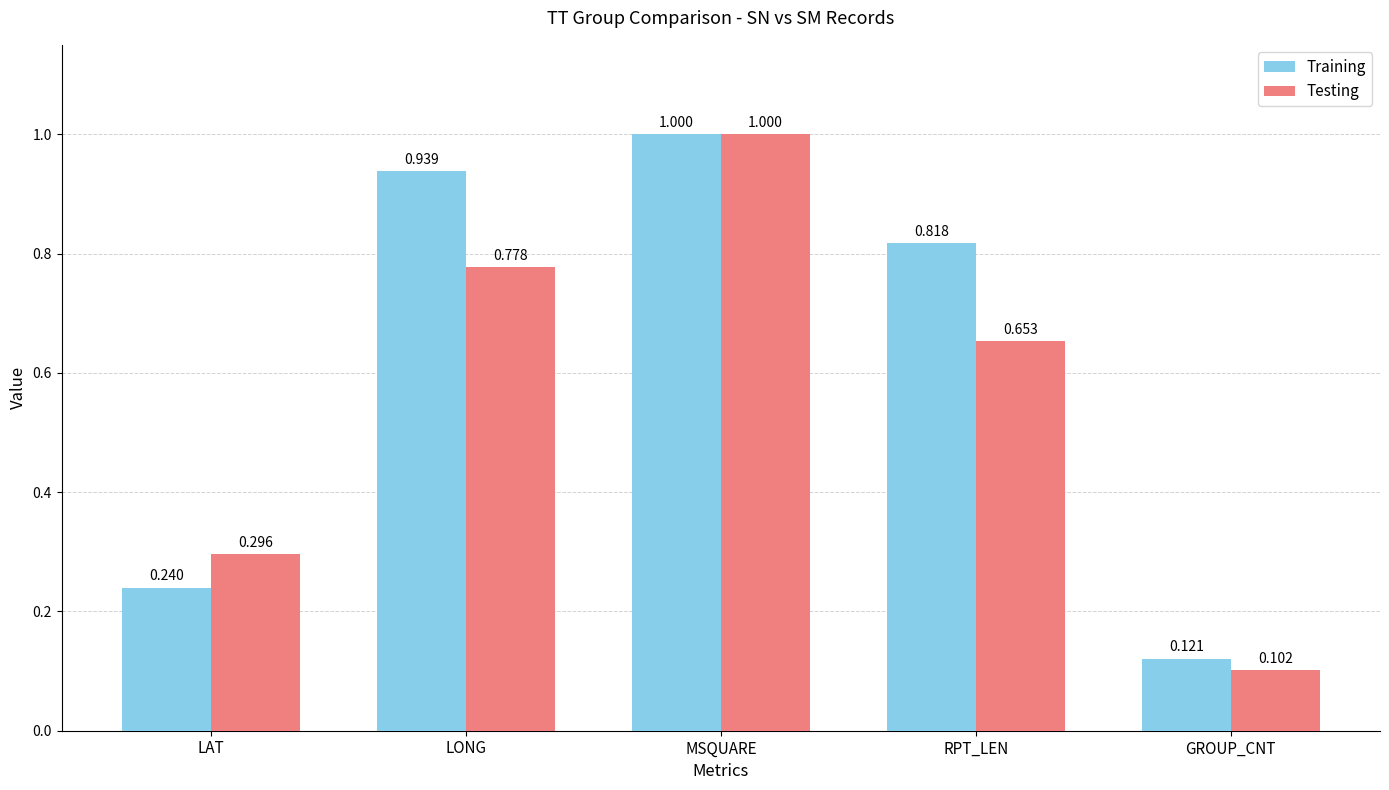

Which series has the largest total across all categories?

Training